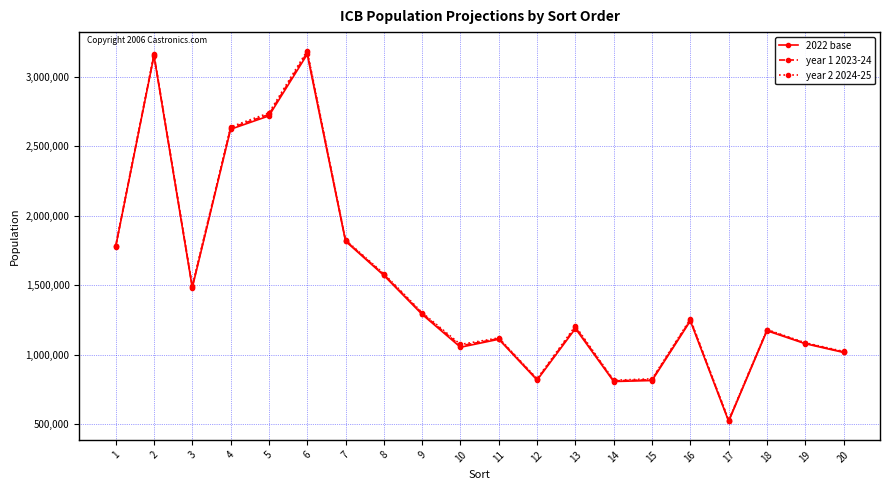

What is the value of the 2022 base point at the 6th from the left?

3160587